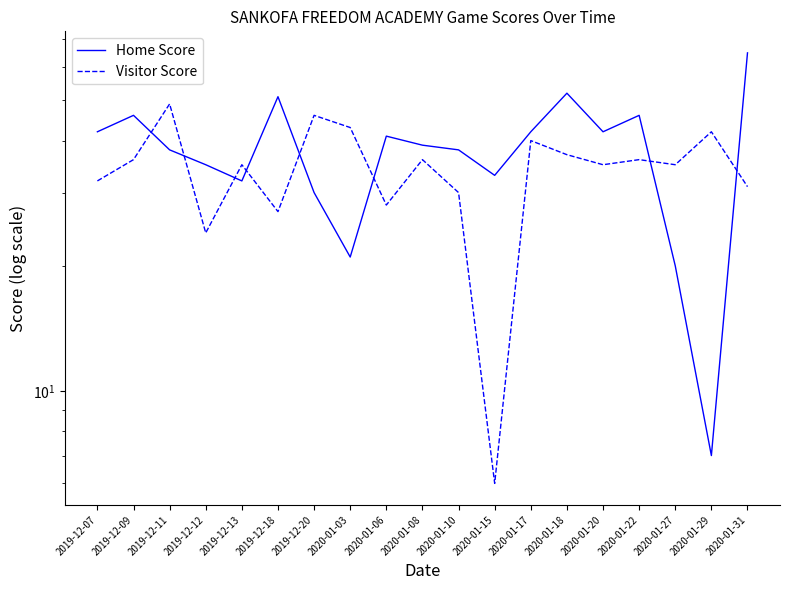

Which series changed the most between 2019-12-13 and 2020-01-22?

Home Score